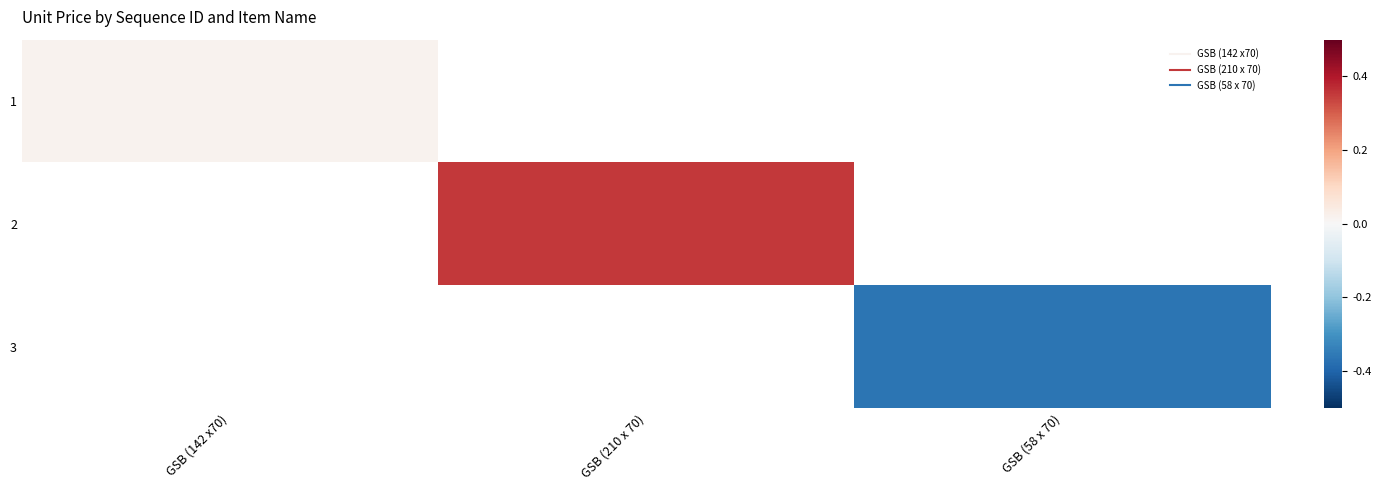

Read the 3 value at GSB (58 x 70).

-0.4